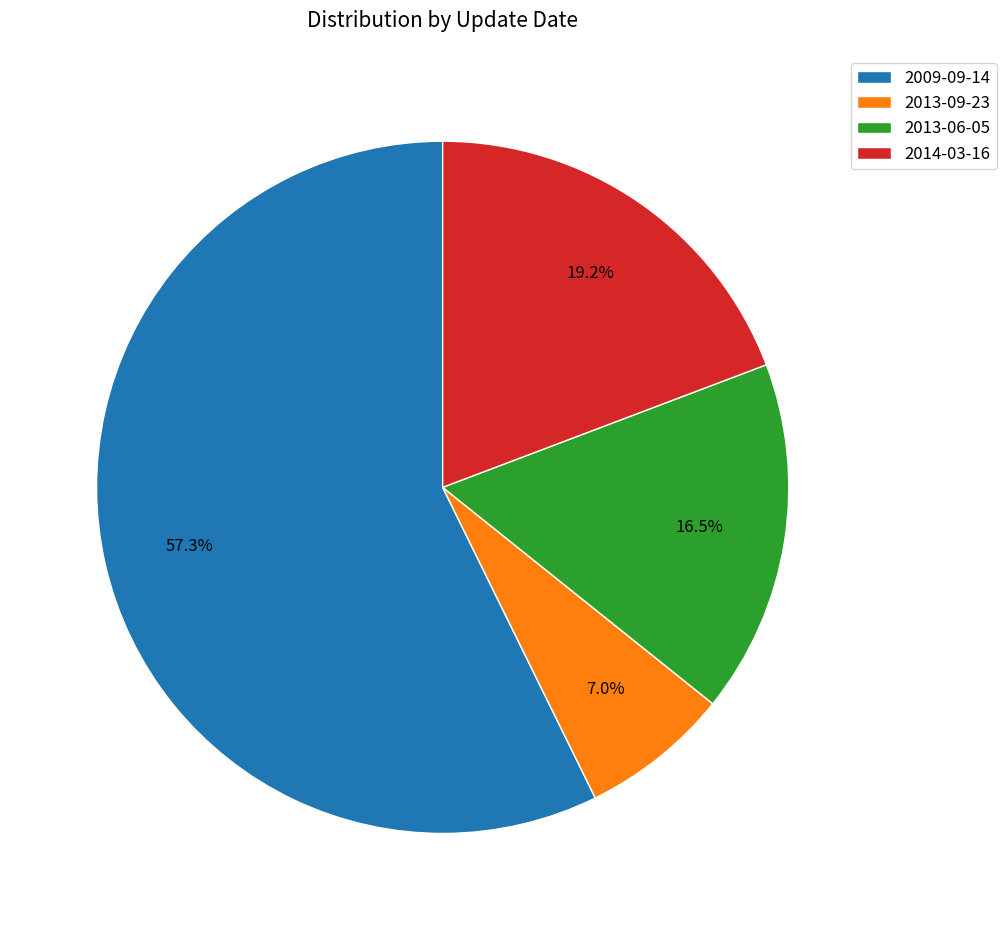

How many segments does this pie chart have?

4